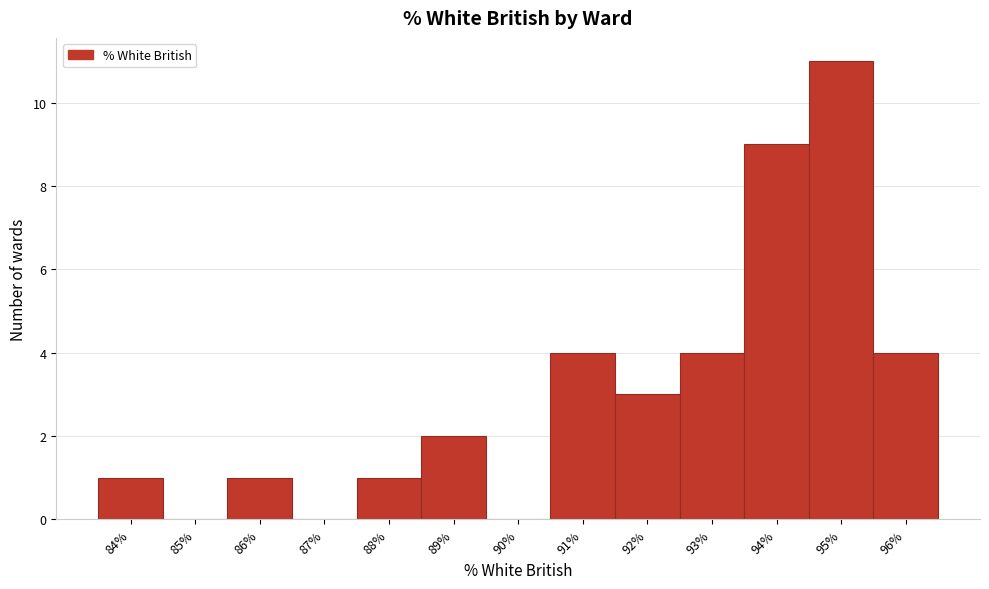

Reading left to right, what are all the values shown in this chart?

84%=1	85%=0	86%=1	87%=0	88%=1	89%=2	90%=0	91%=4	92%=3	93%=4	94%=9	95%=11	96%=4